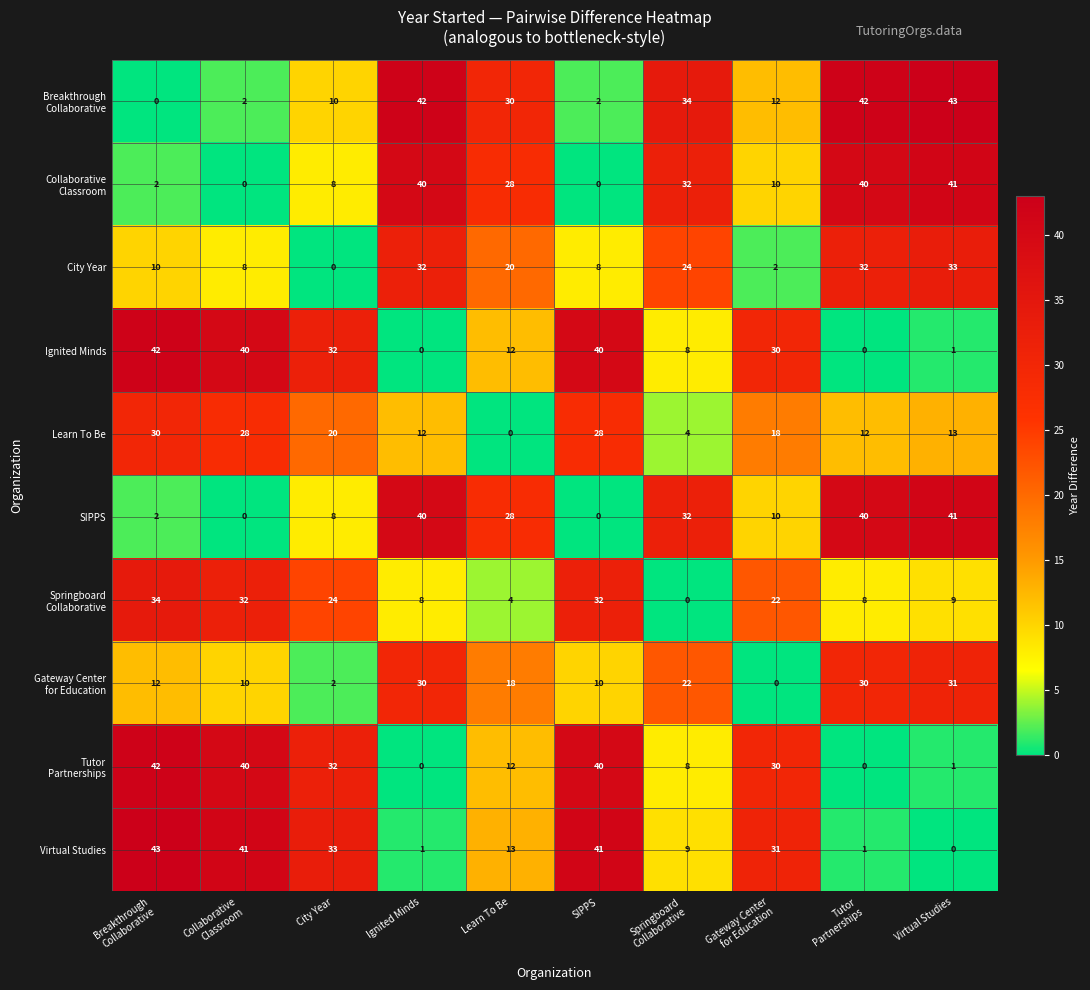

Where is Ignited Minds nearest to the value 21?

Learn To Be